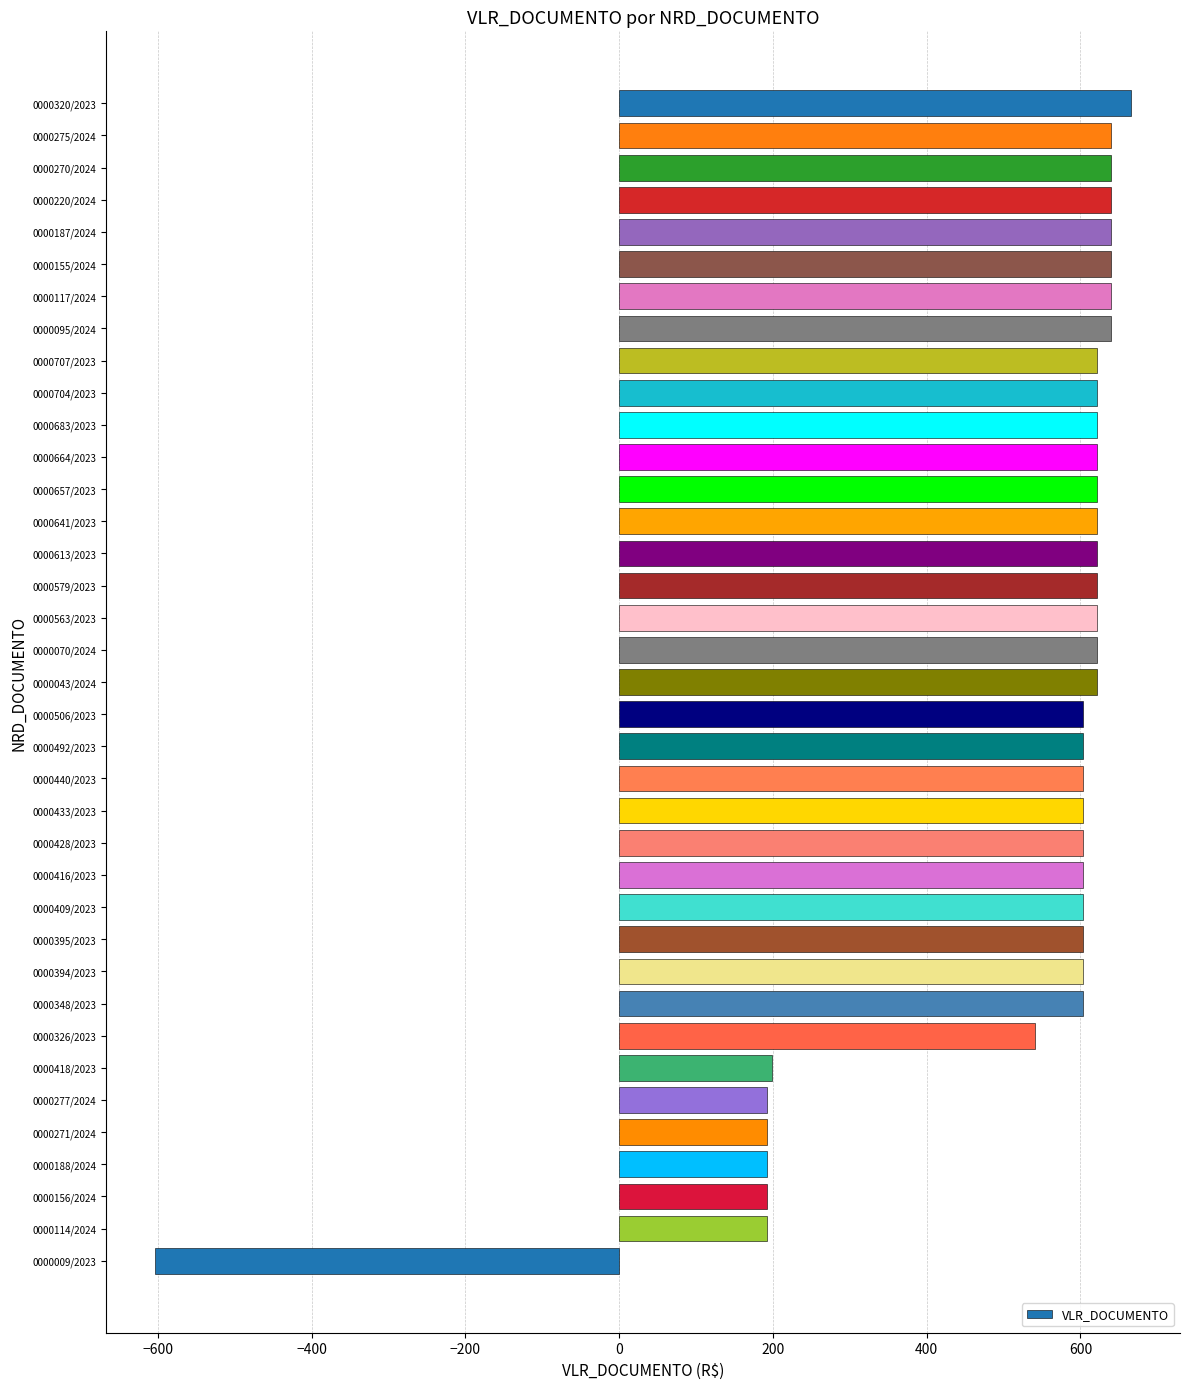

What is the ratio of the value at 0000433/2023 to the value at 0000155/2024?

0.9